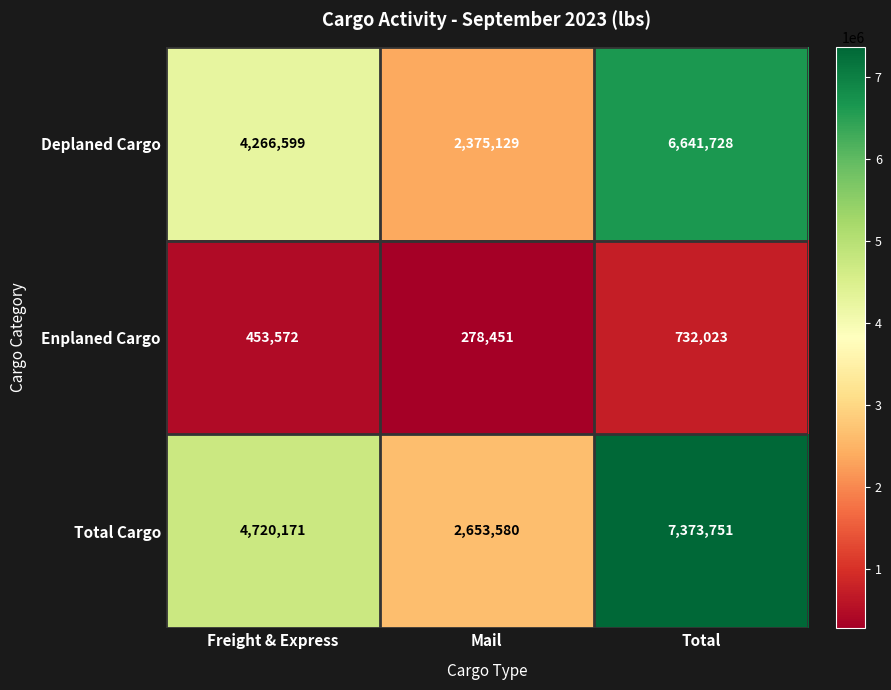

Which series has the largest total across all categories?

Total Cargo